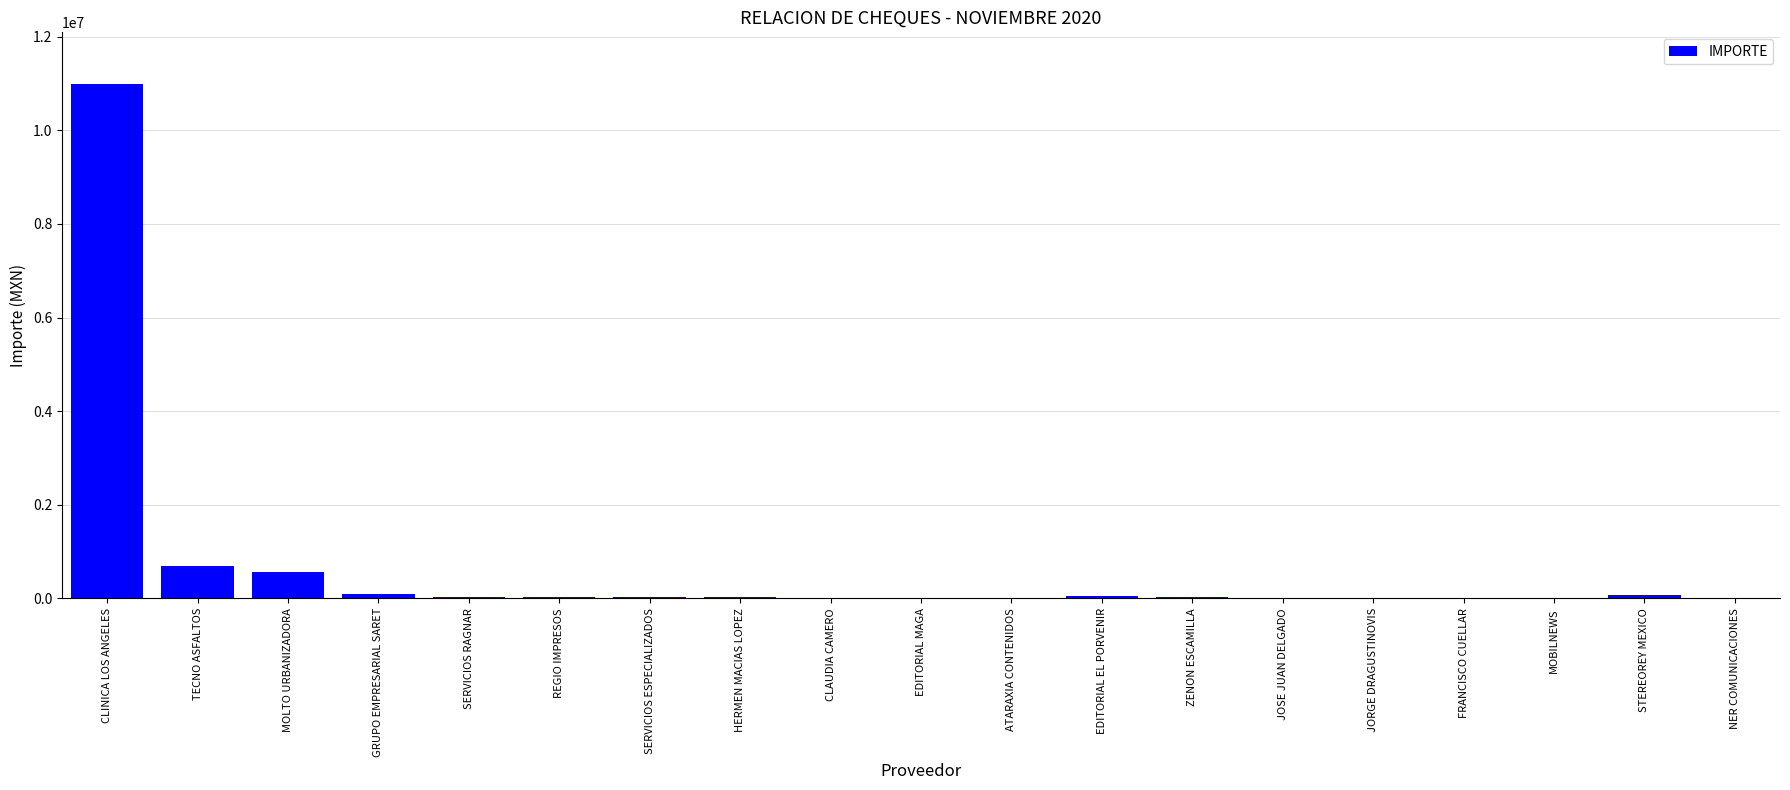

Which category has the highest value across all series?

CLINICA LOS ANGELES